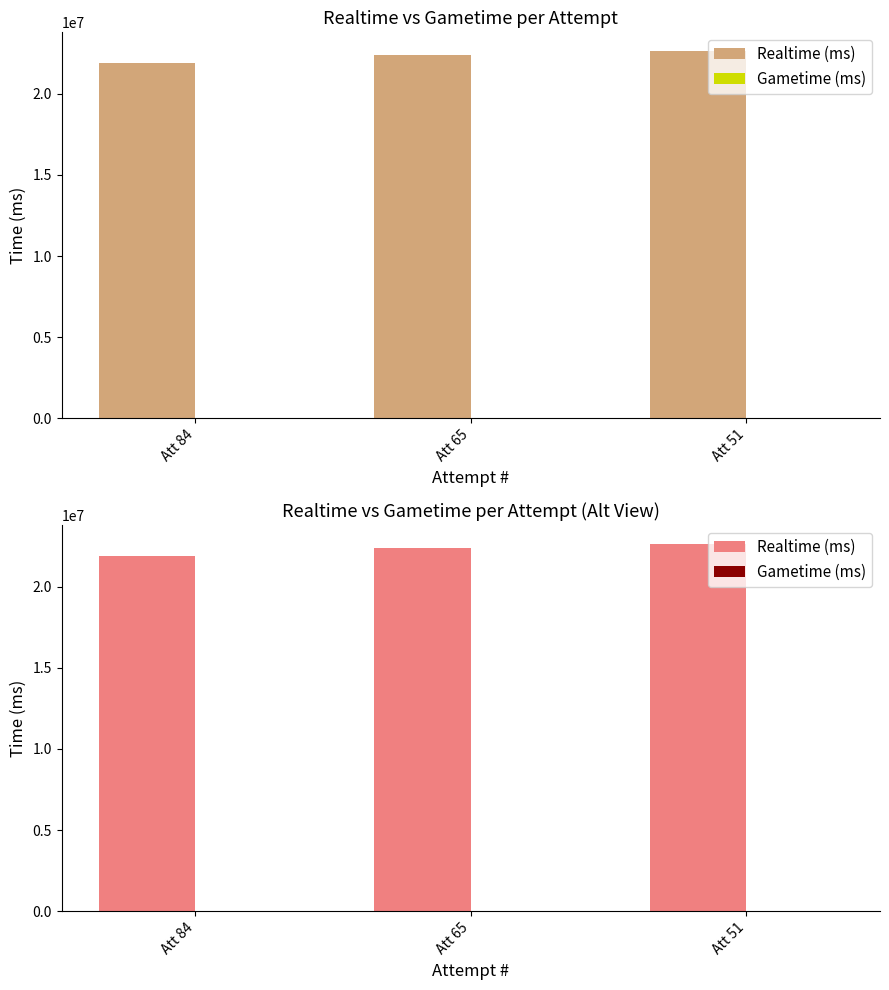

What is the value of the Realtime (ms) bar at the 2nd from the left?

22392664